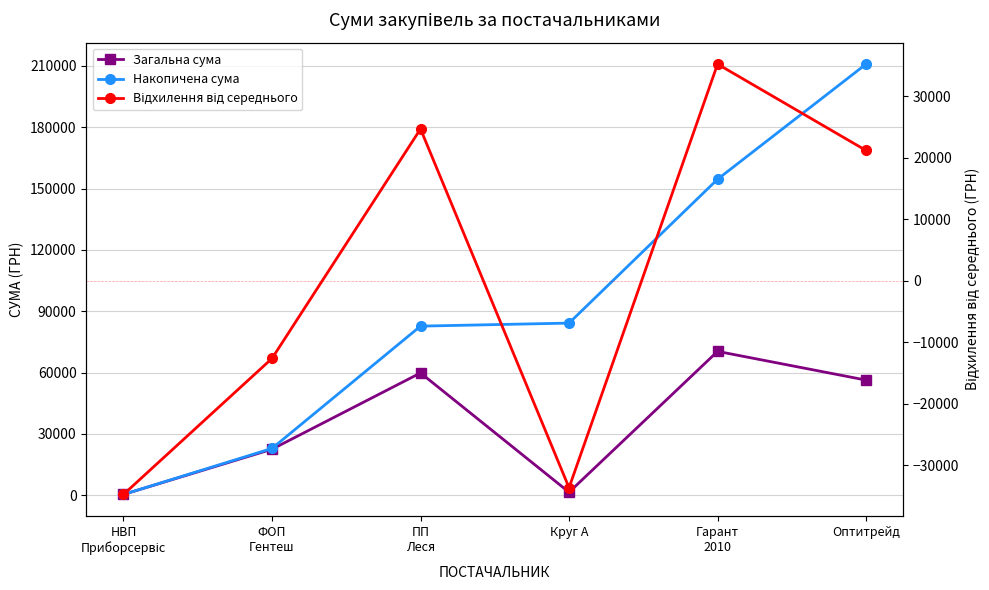

Is the value of Загальна сума at ПП
Леся greater than the value of Накопичена сума at НВП
Приборсервіс?

Yes